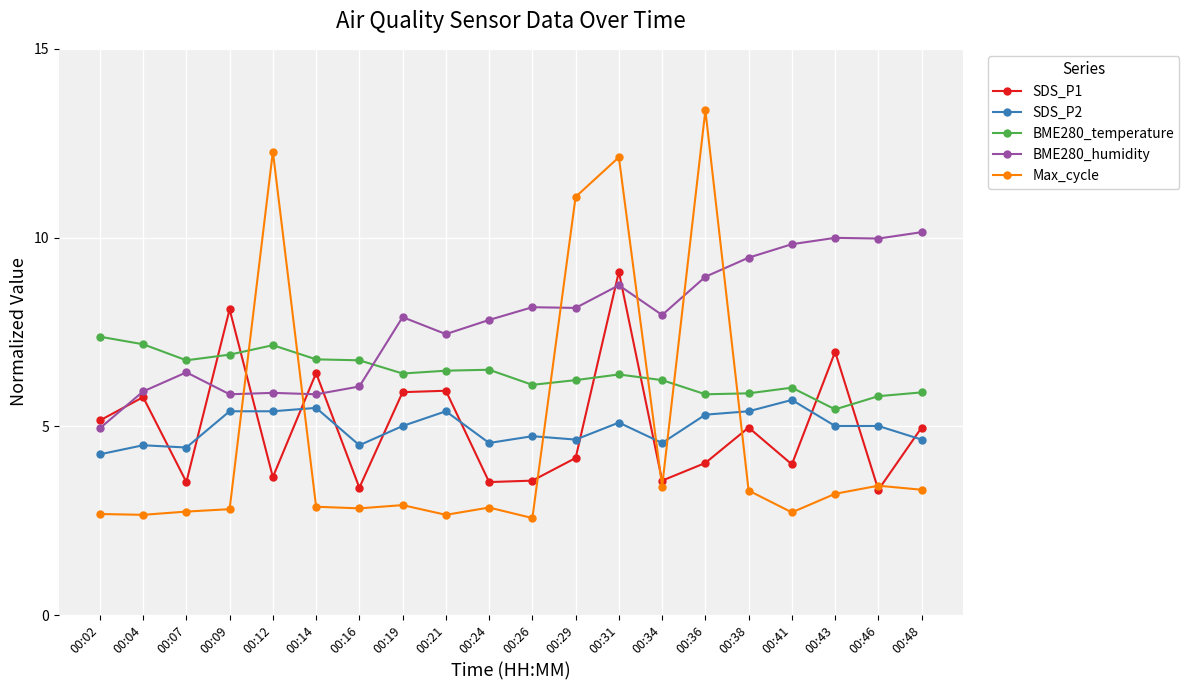

Rank the series by their maximum value, from highest to lowest.

Max_cycle, BME280_humidity, SDS_P1, BME280_temperature, SDS_P2